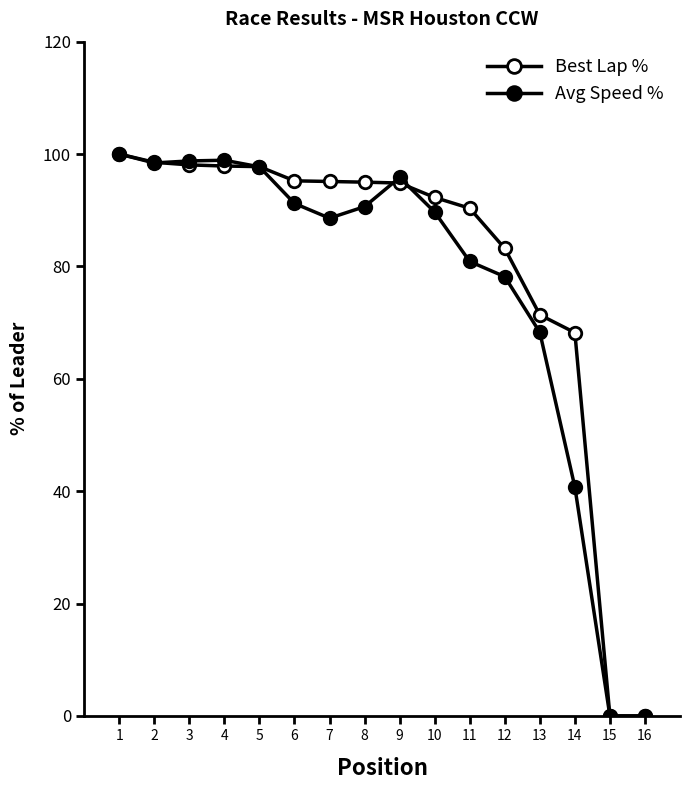

How many categories are shown in the chart?

16